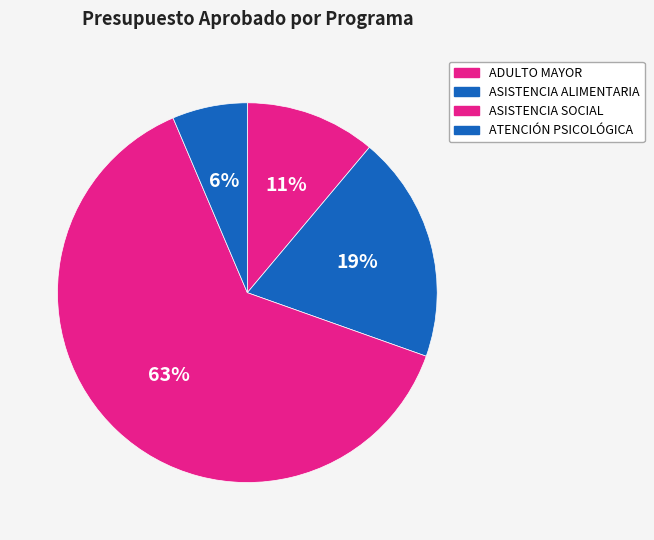

Which has a higher value, ATENCIÓN PSICOLÓGICA or ASISTENCIA SOCIAL?

ASISTENCIA SOCIAL